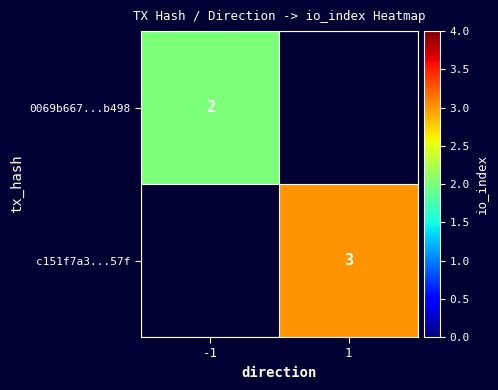

What is the greatest value displayed?

3.0